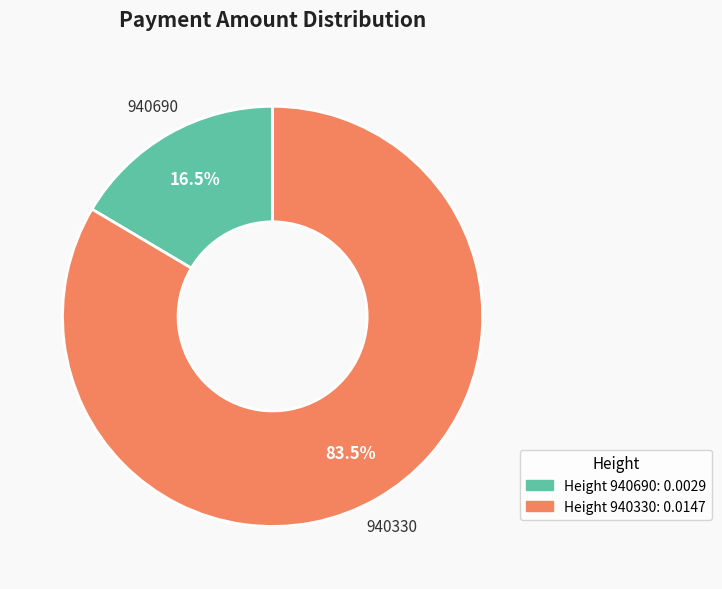

How many slices are in this pie chart?

2